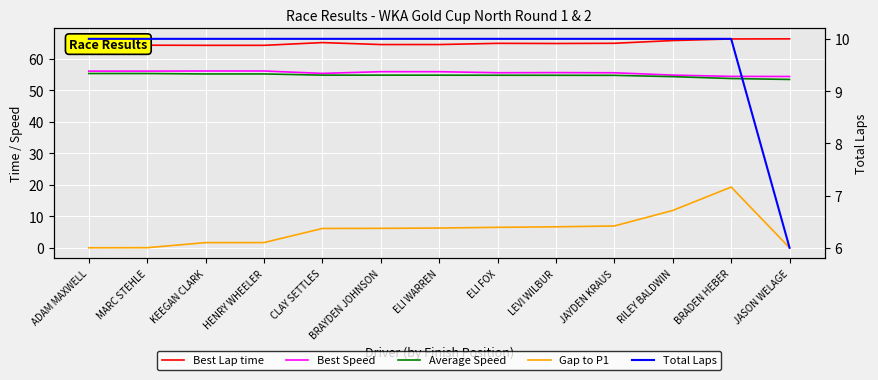

Which series changed the most between CLAY SETTLES and RILEY BALDWIN?

Gap to P1